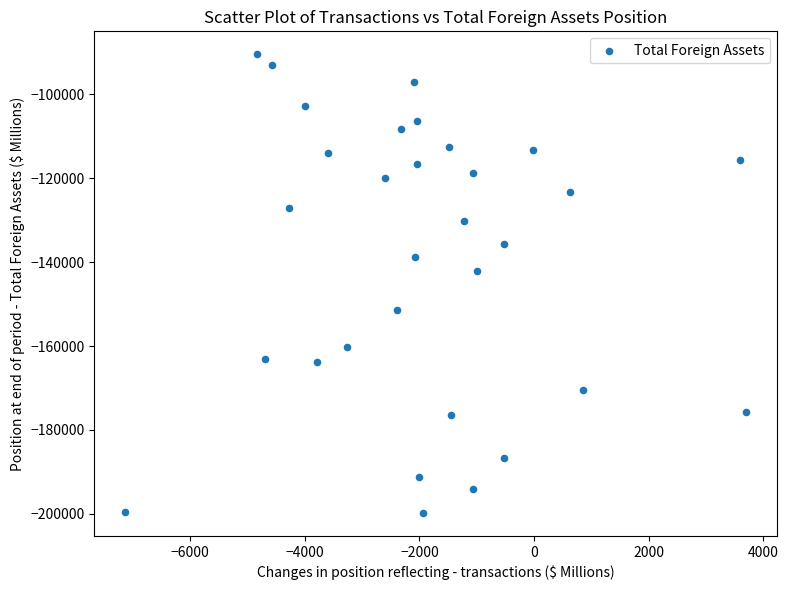

What Y value in the scatter plot is closest to -145104?

-142041